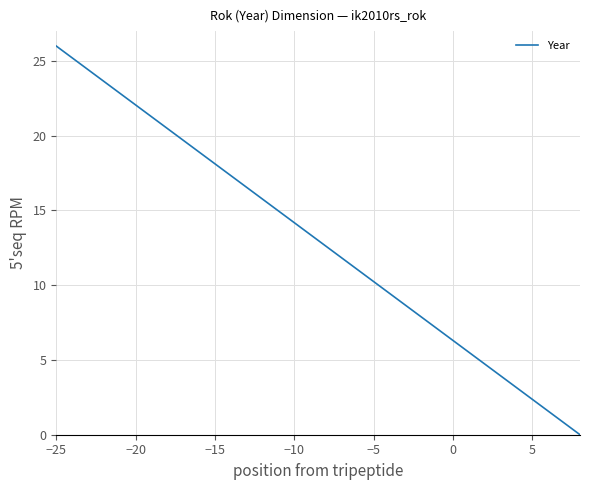

Does the chart display data point markers on the line(s)?

No